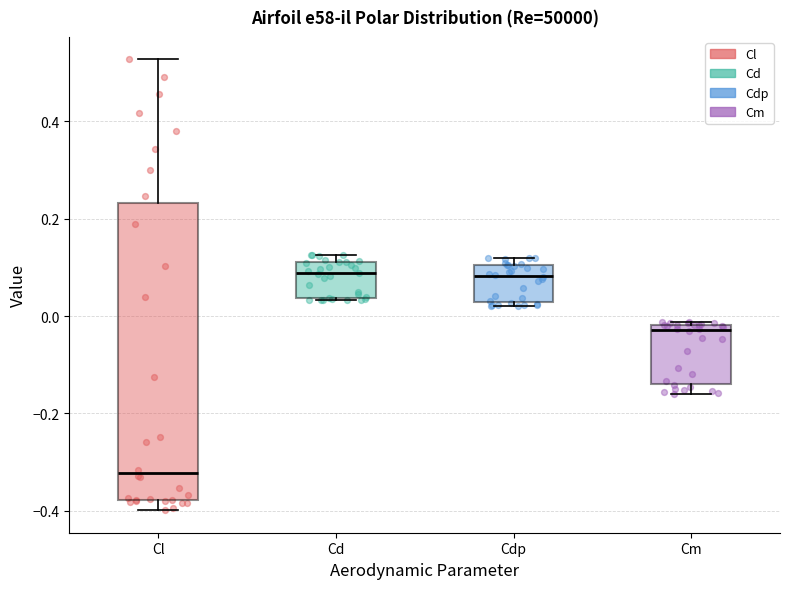

Reading left to right, read every box against the y-axis: the position of its median line, the range the box covers, and the ends of its whiskers. The values are not printed on the chart, so give them approximately, as read against the axis.

Cl: median -0.32, box -0.38 to 0.24, whiskers -0.40 to 0.52
Cd: median 0.08, box 0.04 to 0.12, whiskers 0.04 to 0.12 (just above the box's upper edge)
Cdp: median 0.08, box 0.02 to 0.10, whiskers 0.02 (just below the box's lower edge) to 0.12
Cm: median -0.02 (just below the box's upper edge), box -0.14 to -0.02, whiskers -0.16 to -0.02